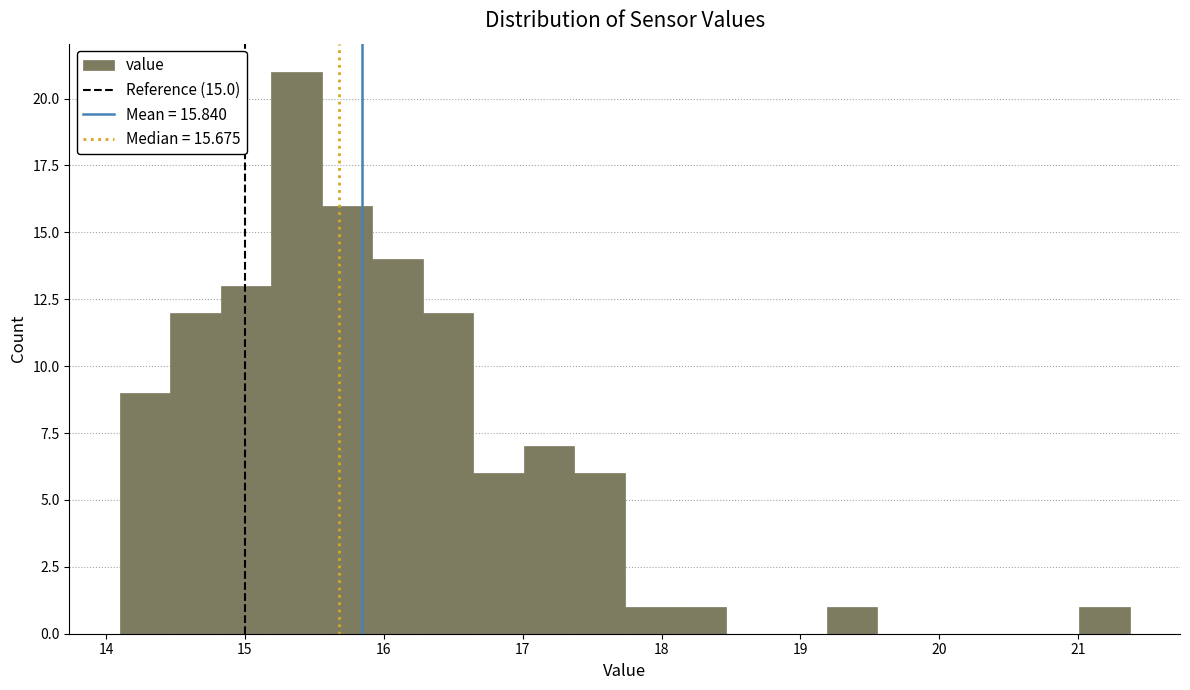

Read against the x-axis, roughly where is the centre of the tallest bar?

15.4